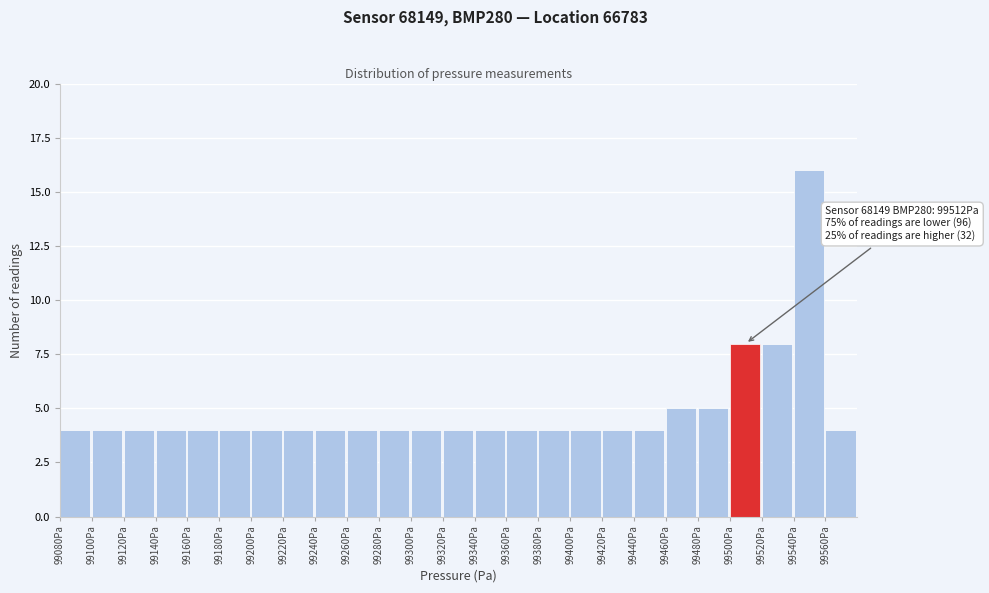

Over which range of the x-axis is the bar tallest?

99540 to 99560